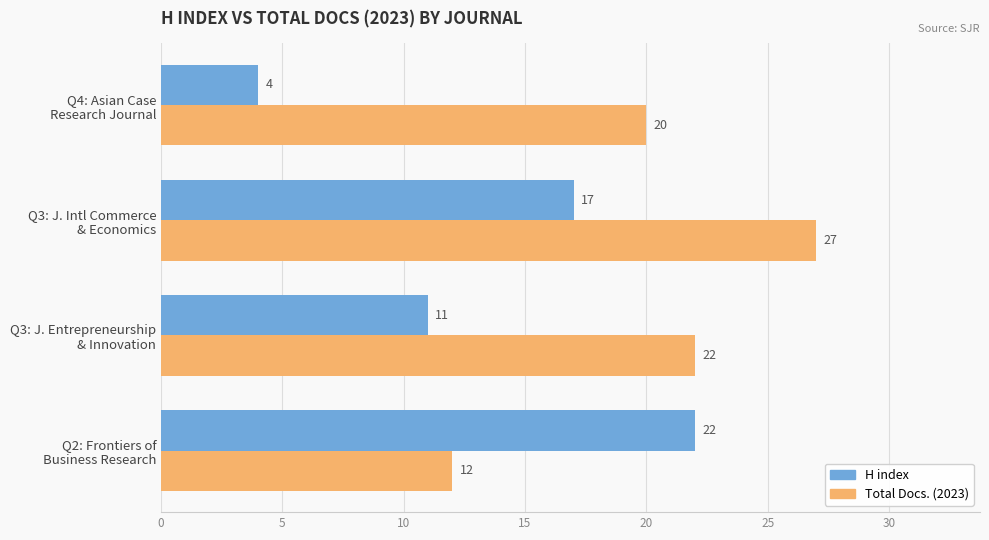

Rank the categories by Total Docs. (2023) value from highest to lowest.

Q3: J. Intl Commerce
& Economics, Q3: J. Entrepreneurship
& Innovation, Q4: Asian Case
Research Journal, Q2: Frontiers of
Business Research